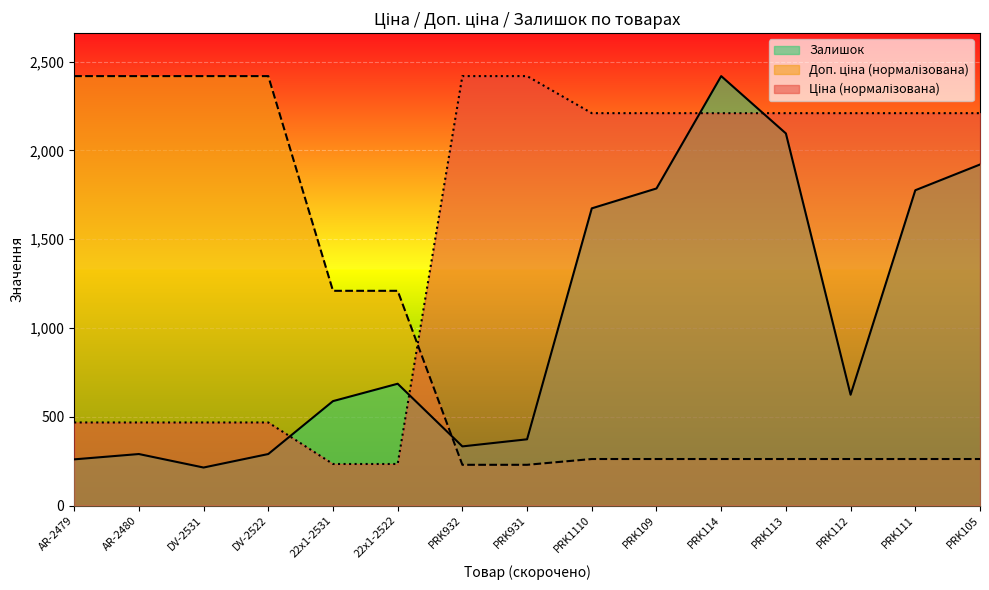

After their last crossing, which series has the higher values: Ціна or Залишок?

Ціна